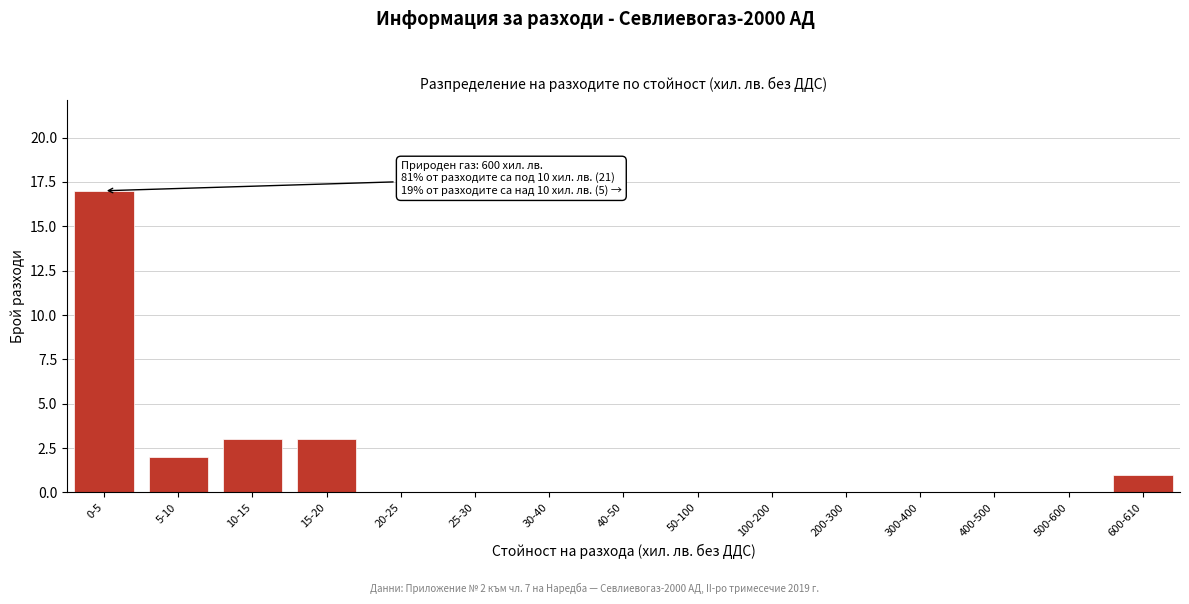

Reading left to right, list all the values displayed in this chart.

0-5=17	5-10=2	10-15=3	15-20=3	20-25=0	25-30=0	30-40=0	40-50=0	50-100=0	100-200=0	200-300=0	300-400=0	400-500=0	500-600=0	600-610=1